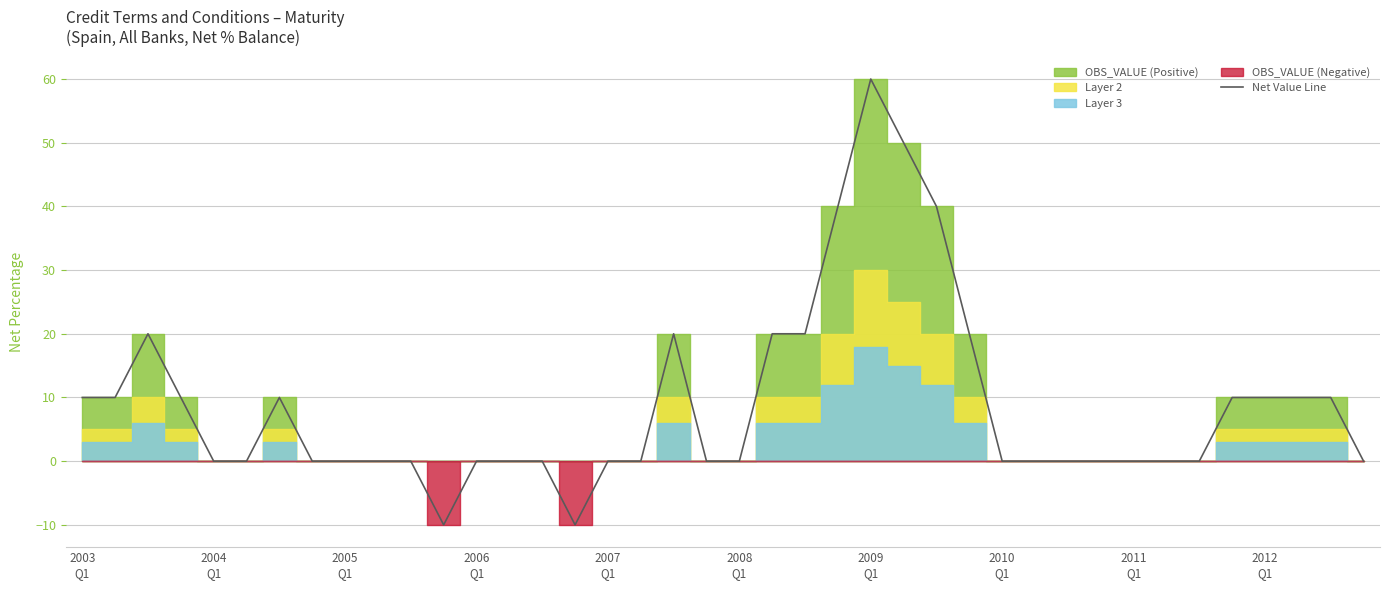

How many interior local valleys (lower than both neighbors) does the data have?

2